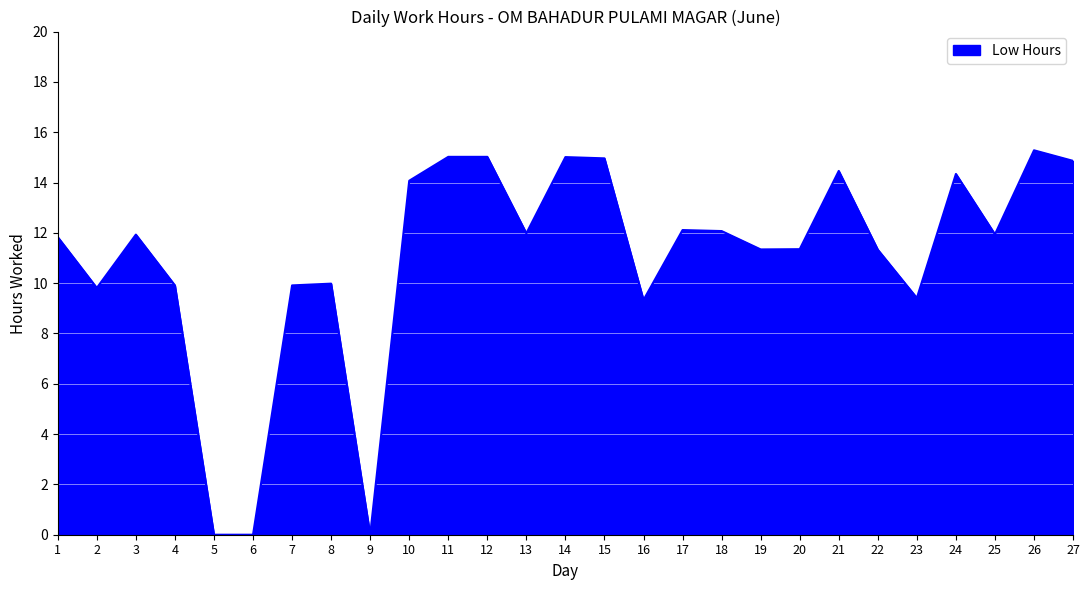

What is the approximate value at 17?

12.1